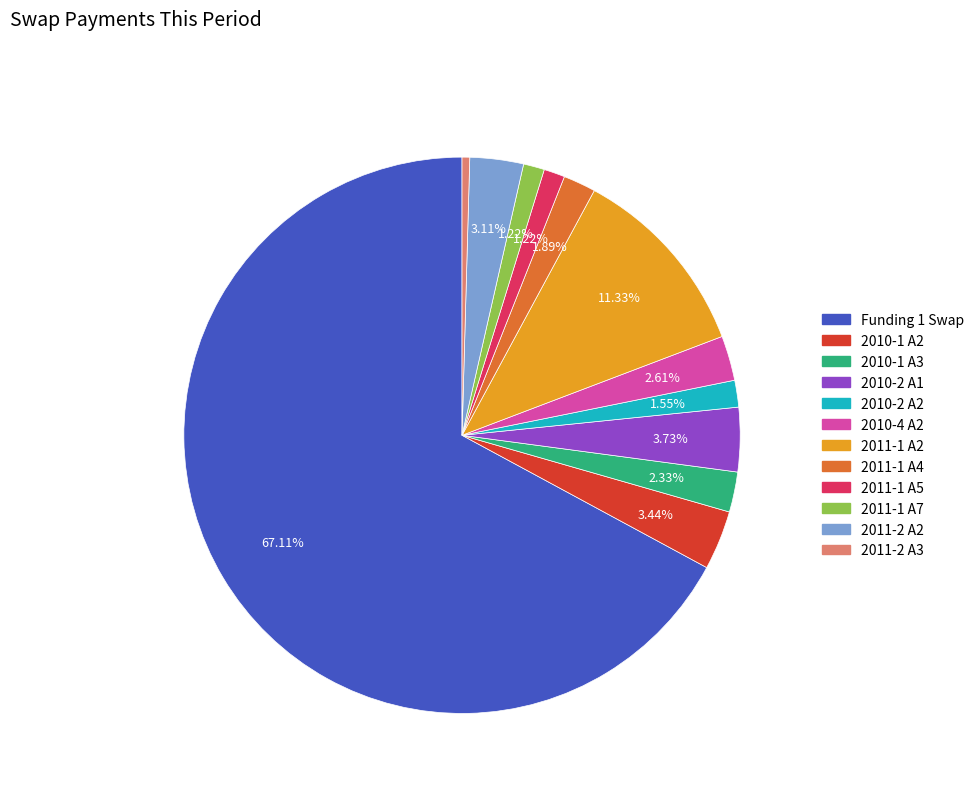

Approximately how many times larger is the value at 2011-2 A3 compared to 2010-2 A1?

0.1